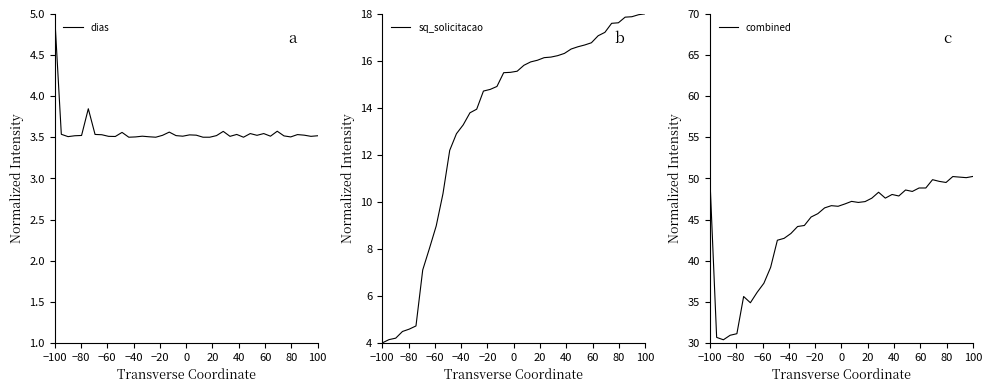

At which label does sq_solicitacao reach its minimum?

−100